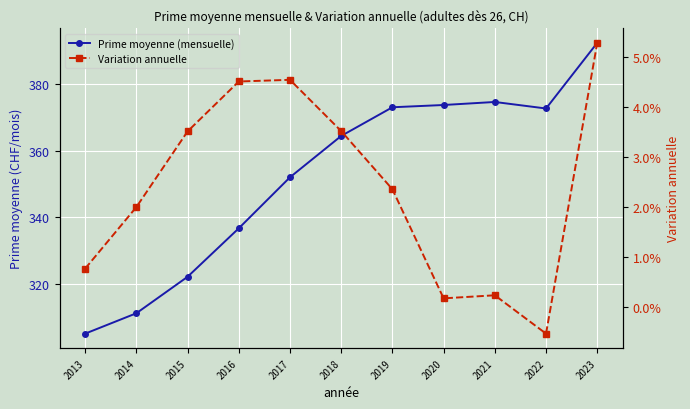

At which label does Variation annuelle first exceed 0?

2013